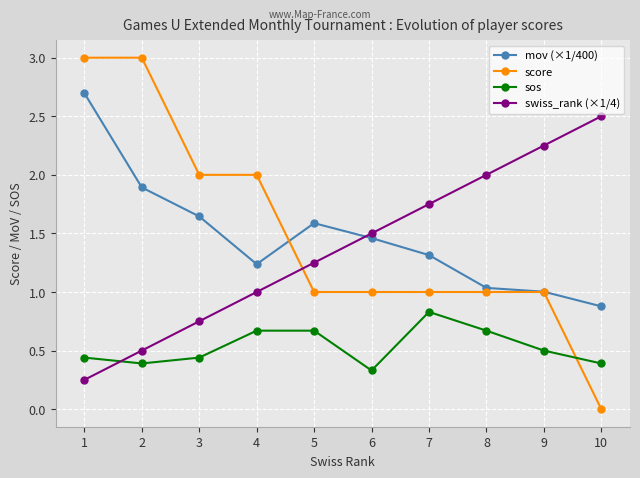

What is the difference between the second highest and minimum values in the swiss_rank (×1/4) series?

2.0